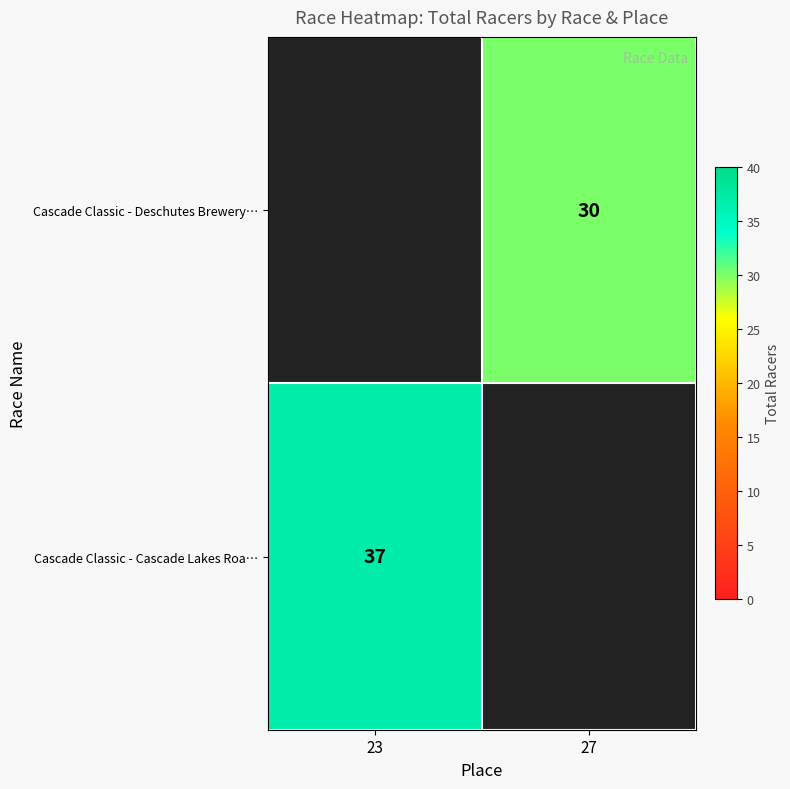

The value of Cascade Classic - Cascade Lakes Roa… at 23 is 37. True or false?

True